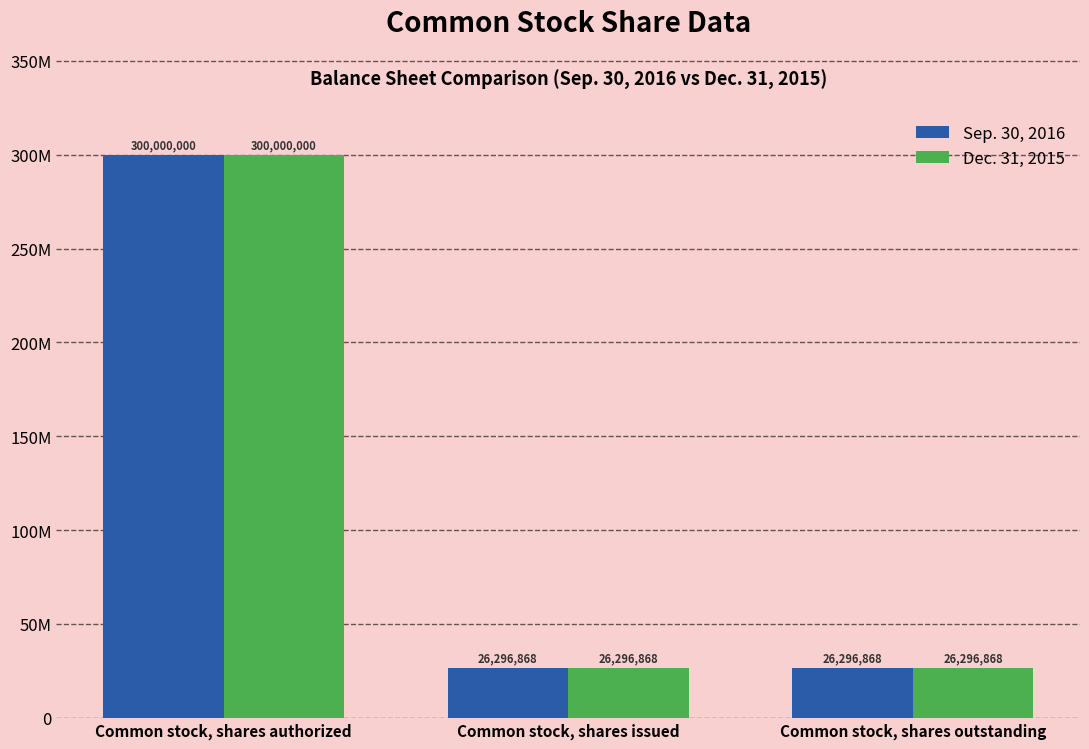

What is the total value across all series at Common stock, shares authorized?

600000000